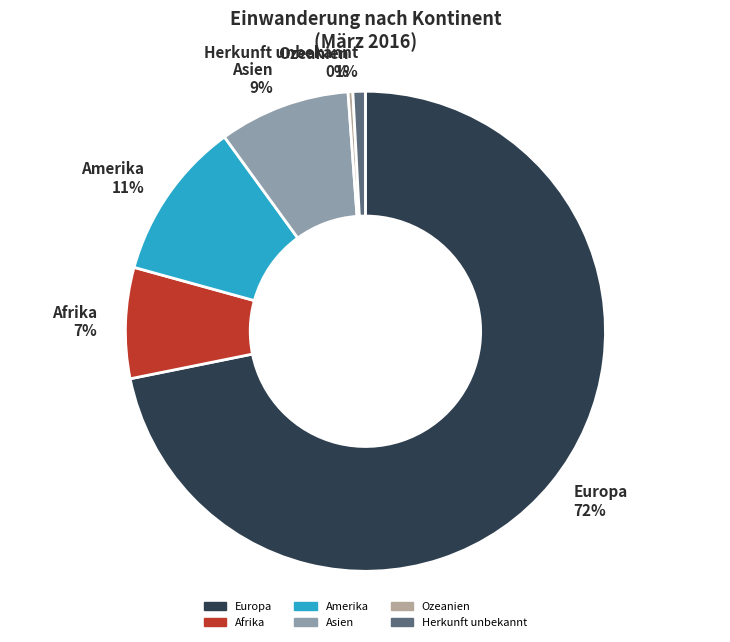

Count the number of slices in the pie.

6